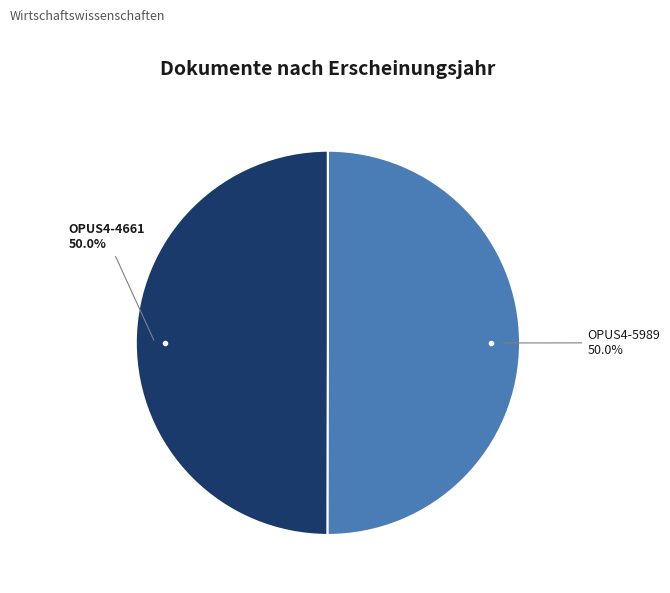

Rank the categories by value from lowest to highest.

OPUS4-4661, OPUS4-5989